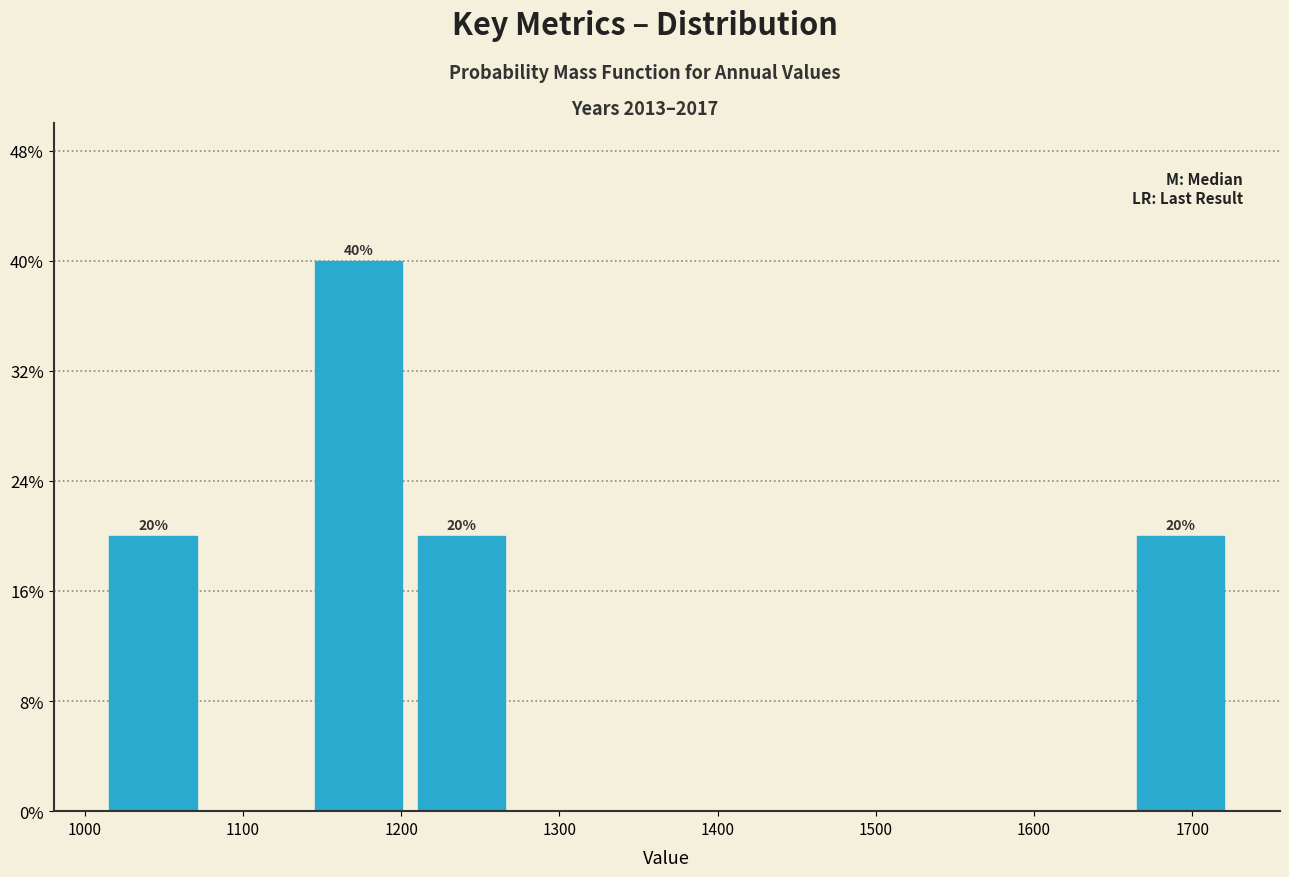

Which range on the x-axis has the tallest bar?

1140 to 1210